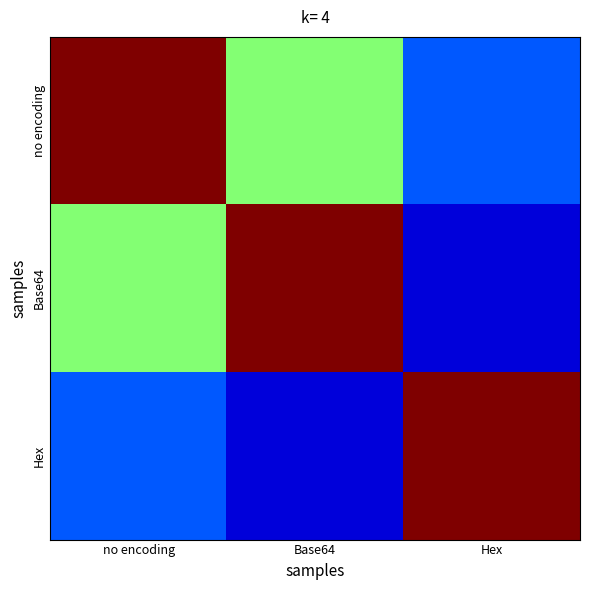

What is the total value across all series at no encoding?

1.7